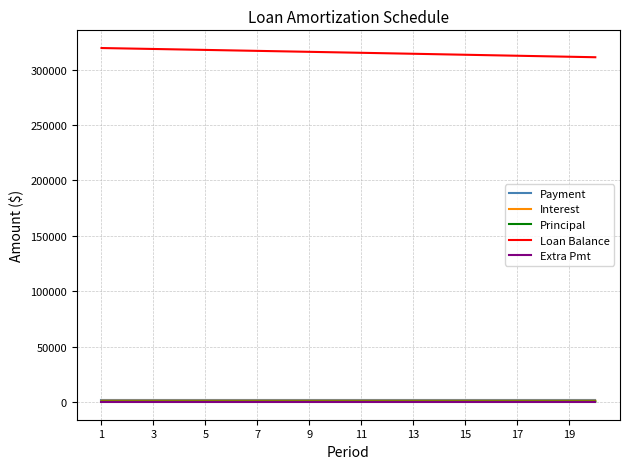

Which series has the largest total across all categories?

Loan Balance